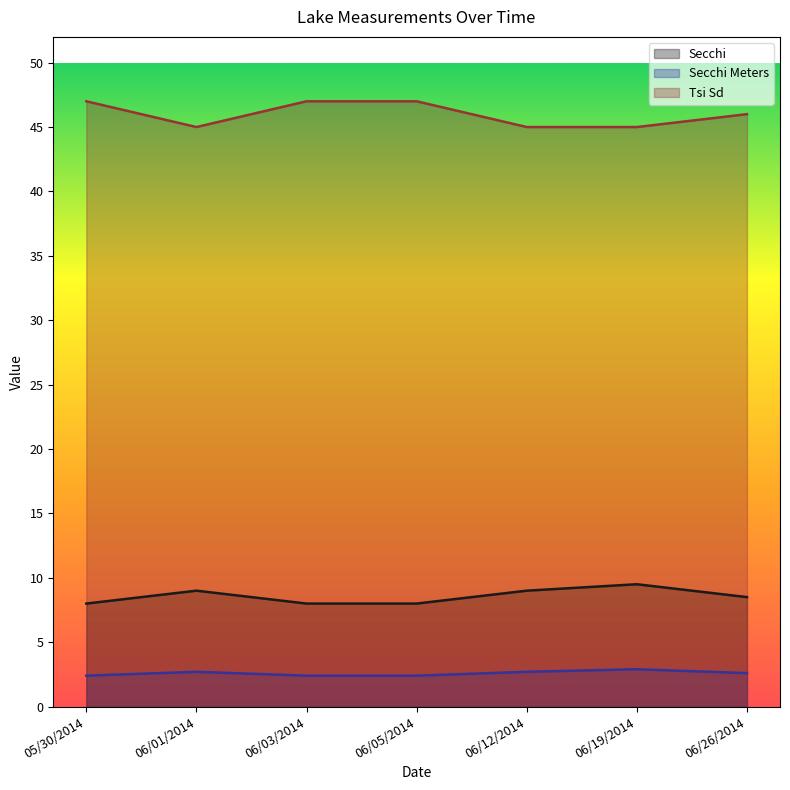

True or false: Secchi and Tsi Sd cross at least once.

False